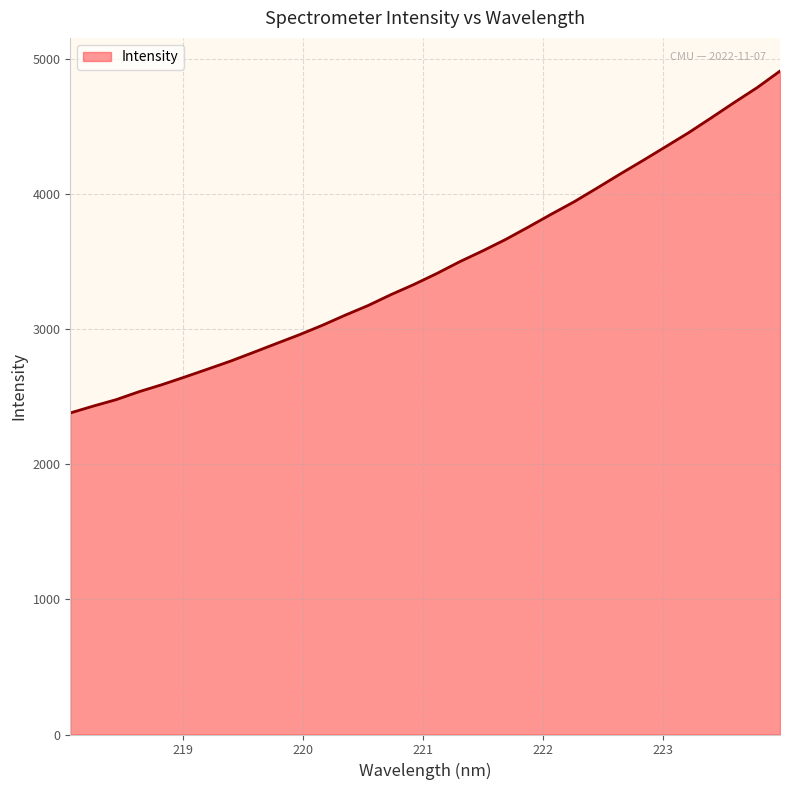

What is the smallest value displayed?

2381.7